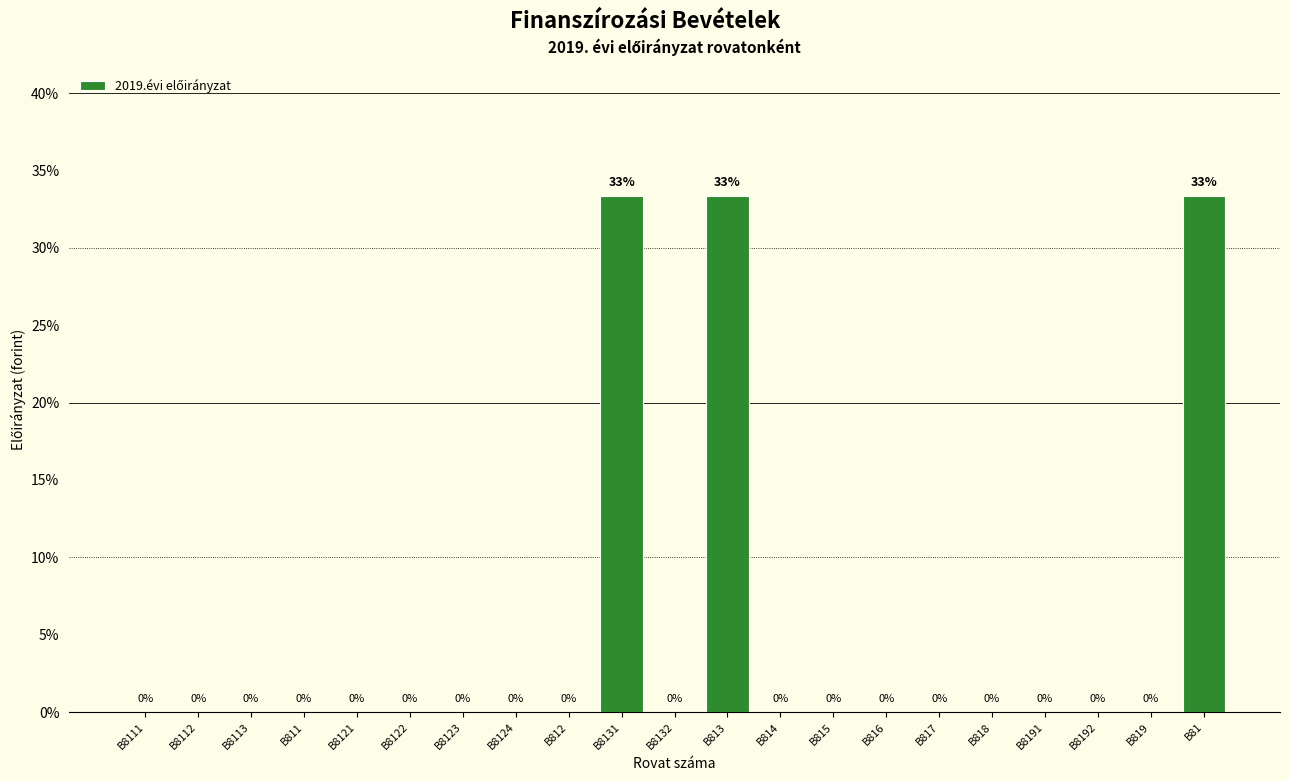

Between B8131 and B812, which is larger?

B8131